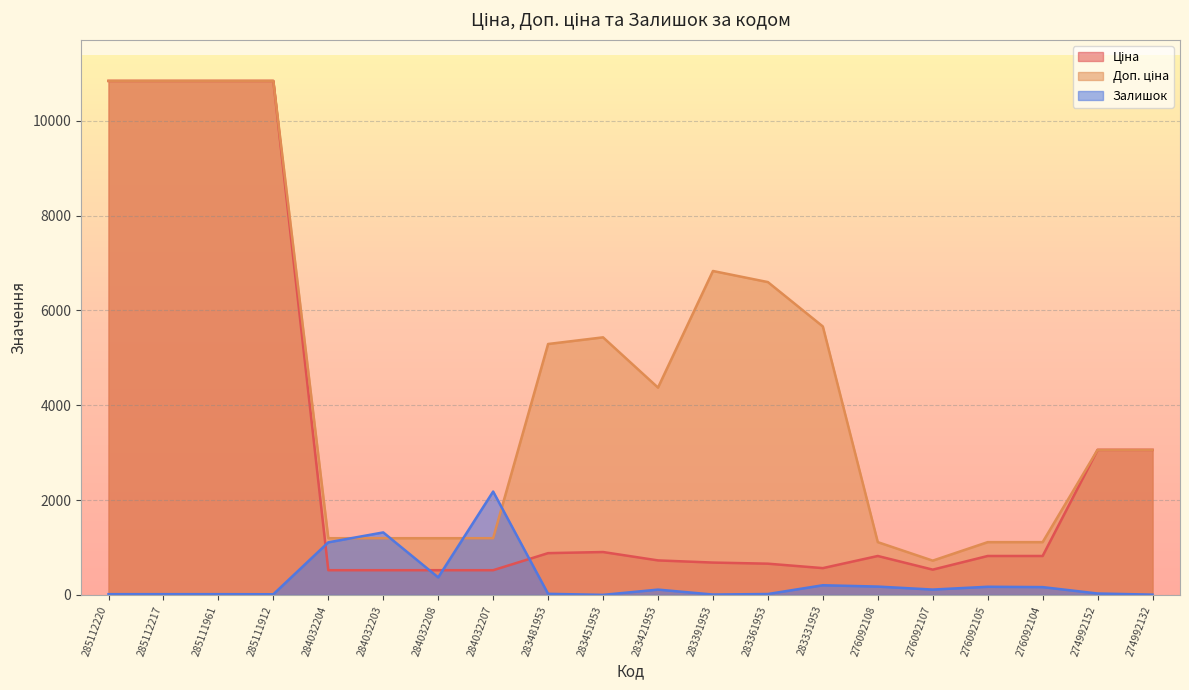

How many data points does each series have?

20